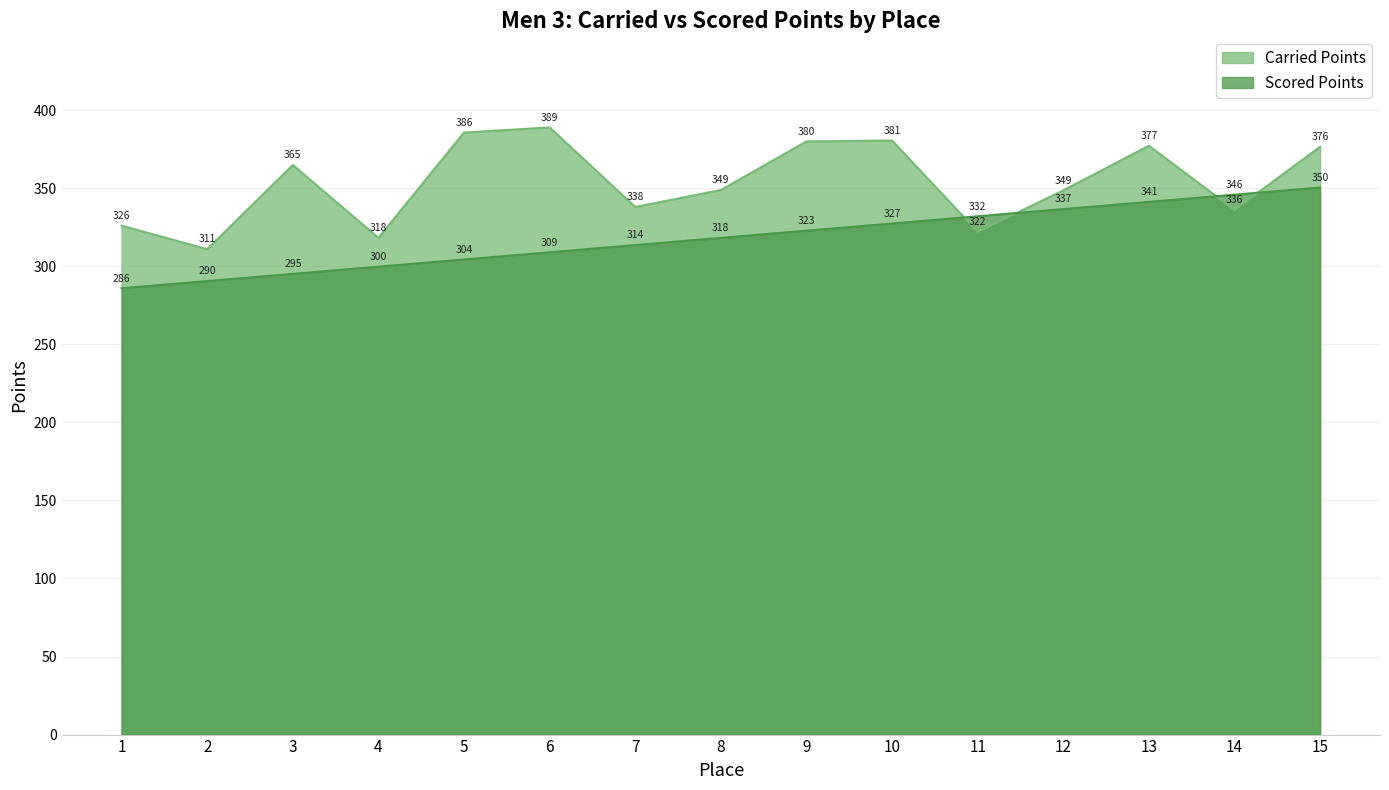

How many data points in Scored Points are above 318?

8